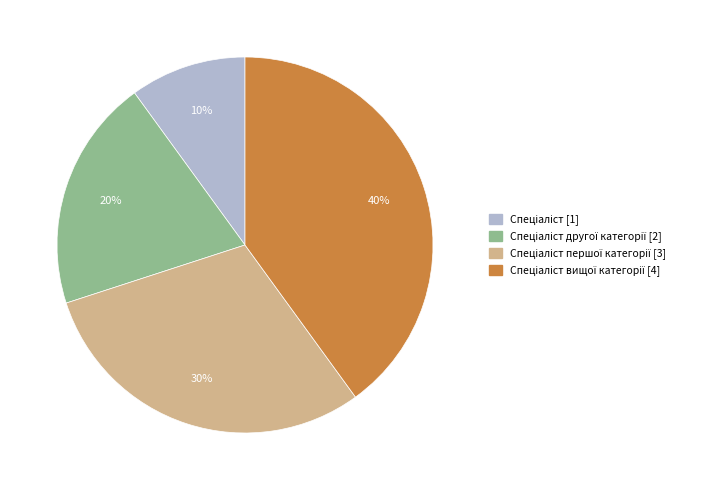

Is there any slice that represents more than half of the pie?

No